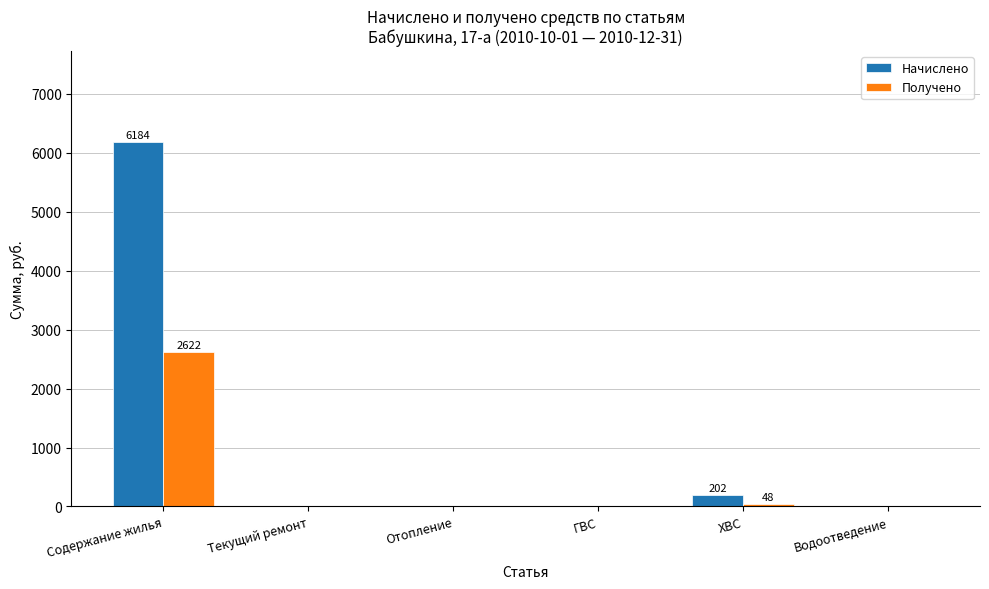

At which label is Начислено closest to 3091?

ХВС